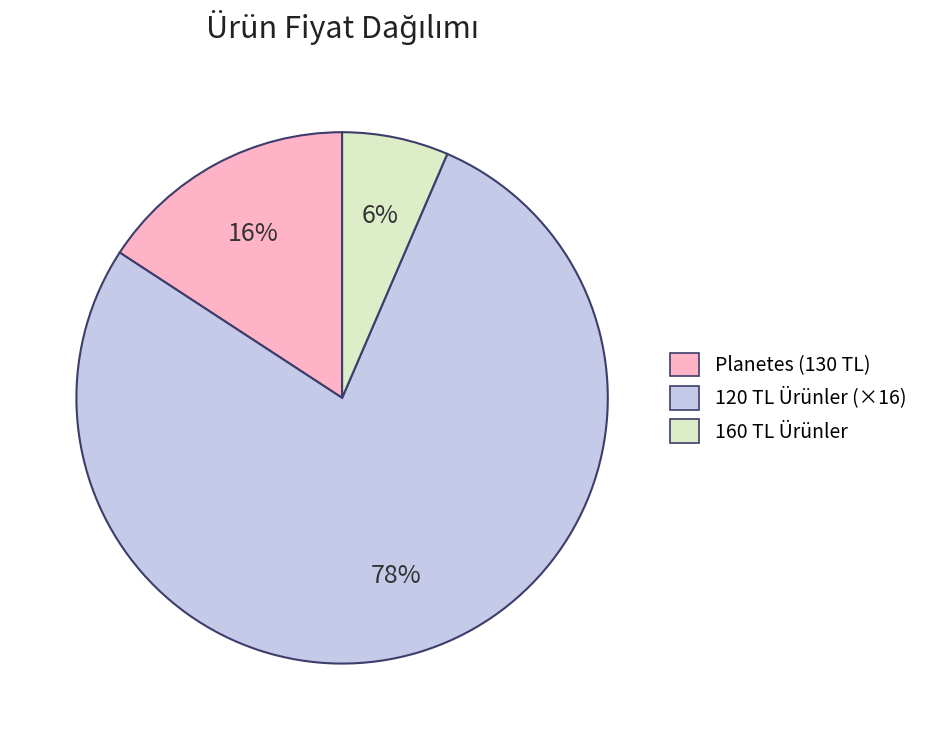

To the nearest percent, what is the average slice percentage?

33%